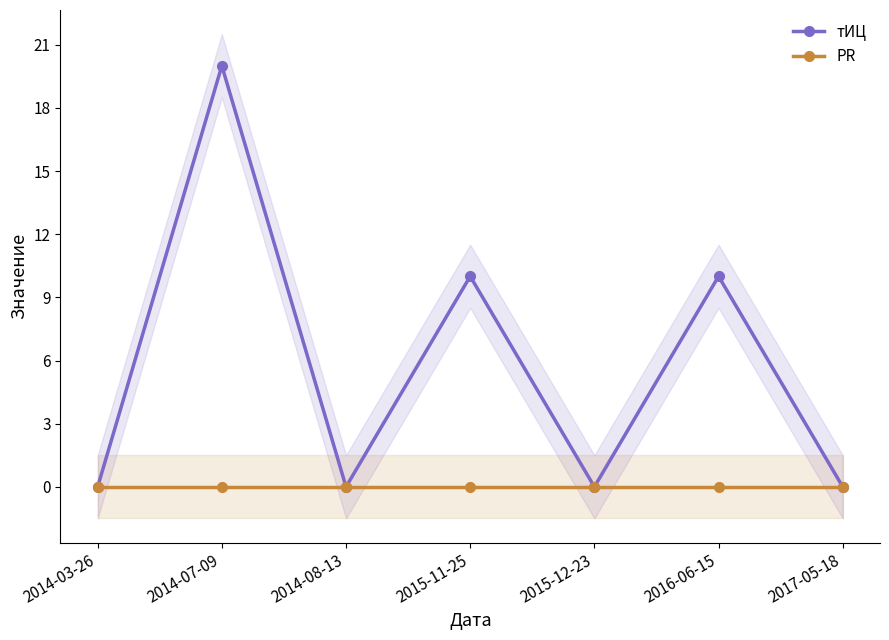

Which series has the widest spread of values?

тИЦ